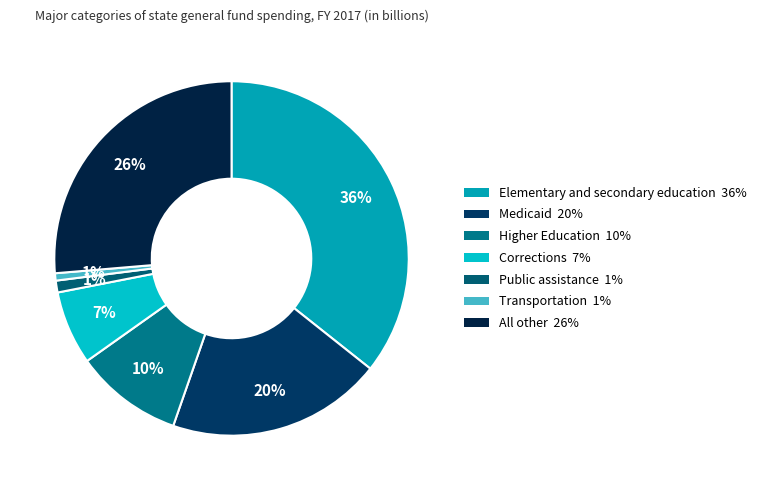

Which has a higher value, Medicaid or Transportation?

Medicaid